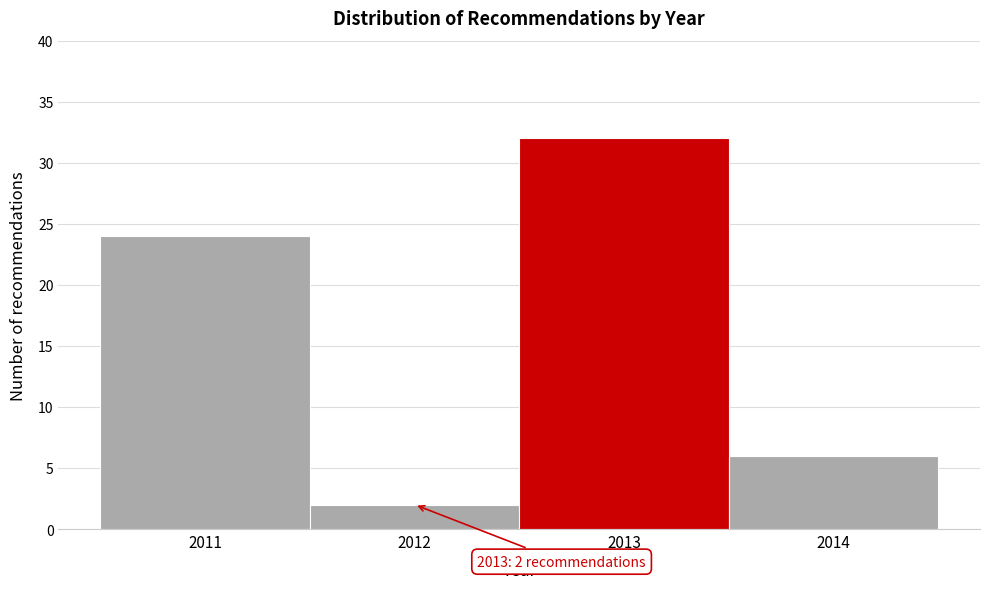

Reading right to left, extract all data points from this chart.

6	32	2	24